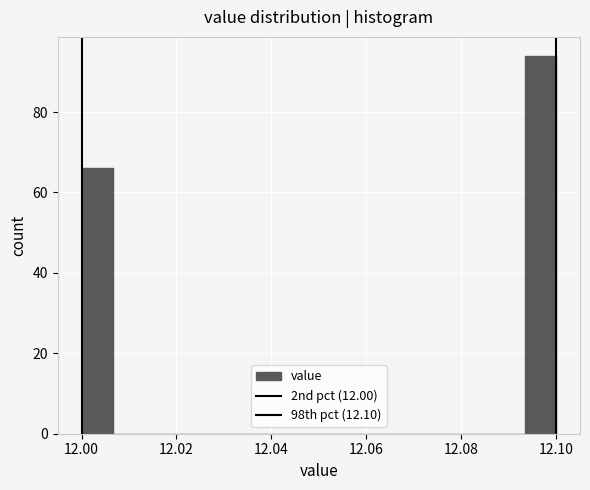

Around what value on the x-axis is the tallest bar? Give the approximate position of its centre, as read against the axis.

12.096